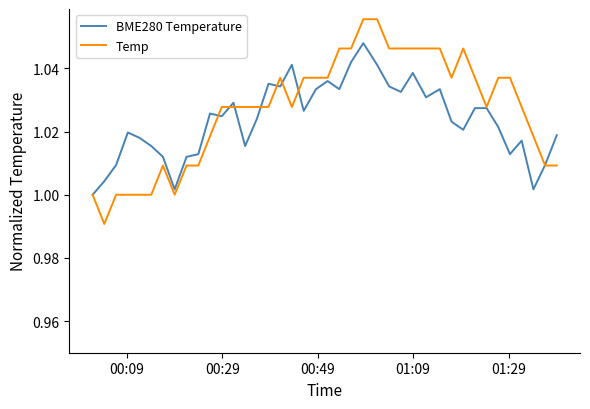

Rank the series by their maximum value, from lowest to highest.

BME280 Temperature, Temp